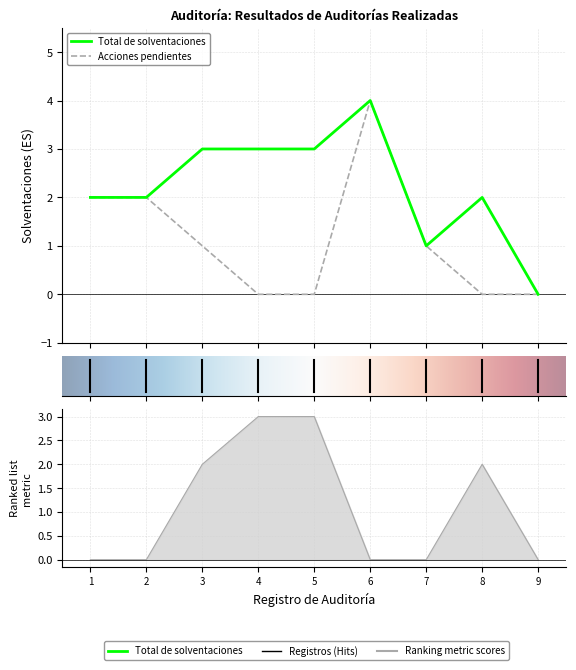

Reading right to left, transcribe all the data shown in this chart.

Total de solventaciones y/o aclaraciones: 0	2	1	4	3	3	3	2	2
El total de acciones pendientes por solventar: 0	0	1	4	0	0	1	2	2